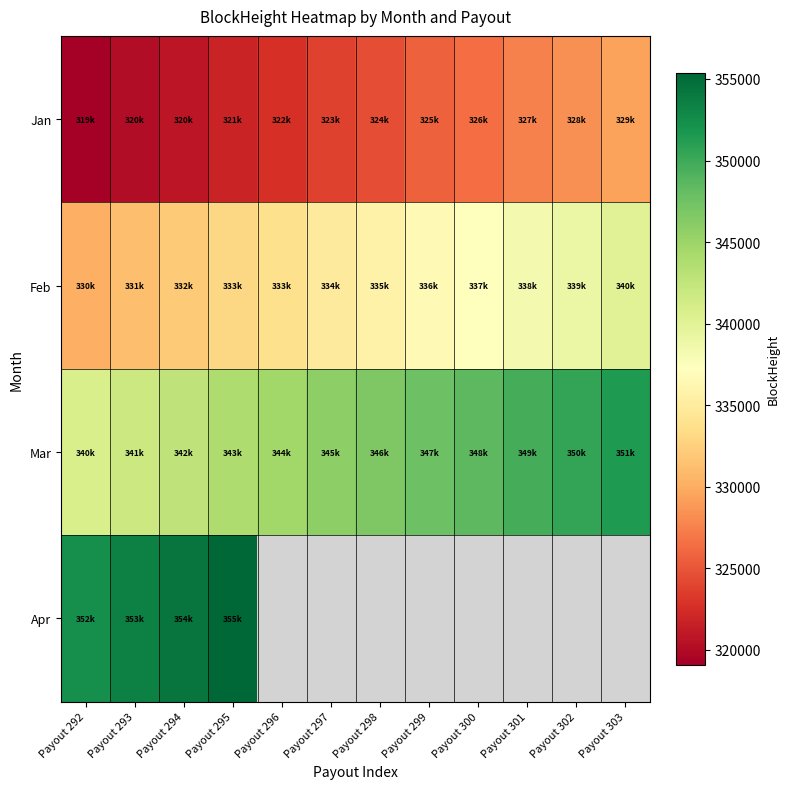

How many data points in Feb are above 335691?

5